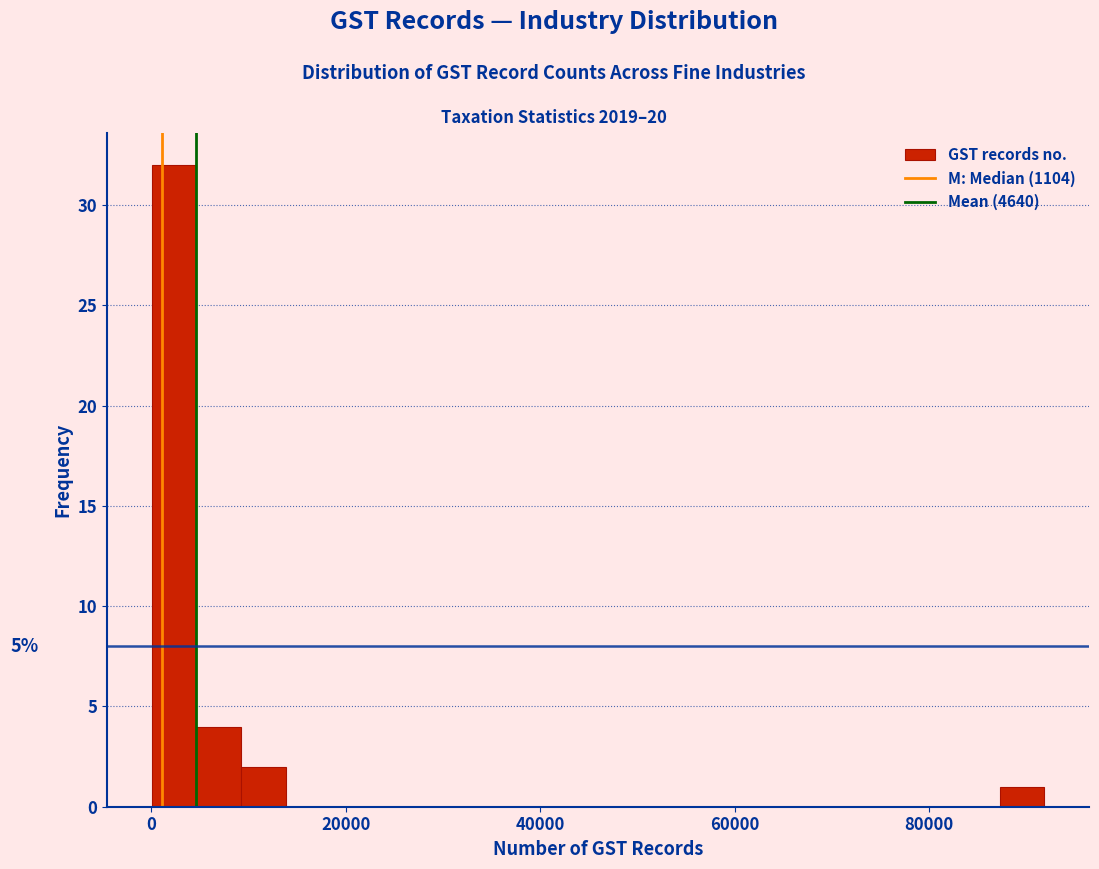

Around what value on the x-axis is the tallest bar? Give the approximate position of its centre, as read against the axis.

2000